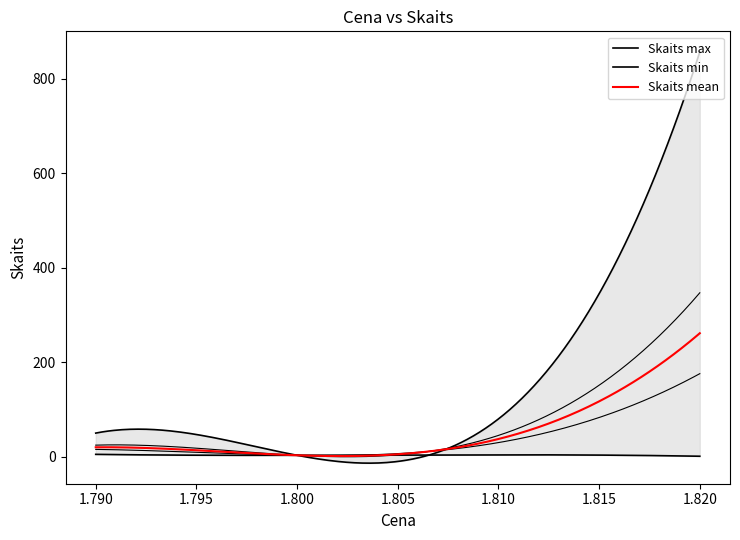

What is the sum of all values?

3350